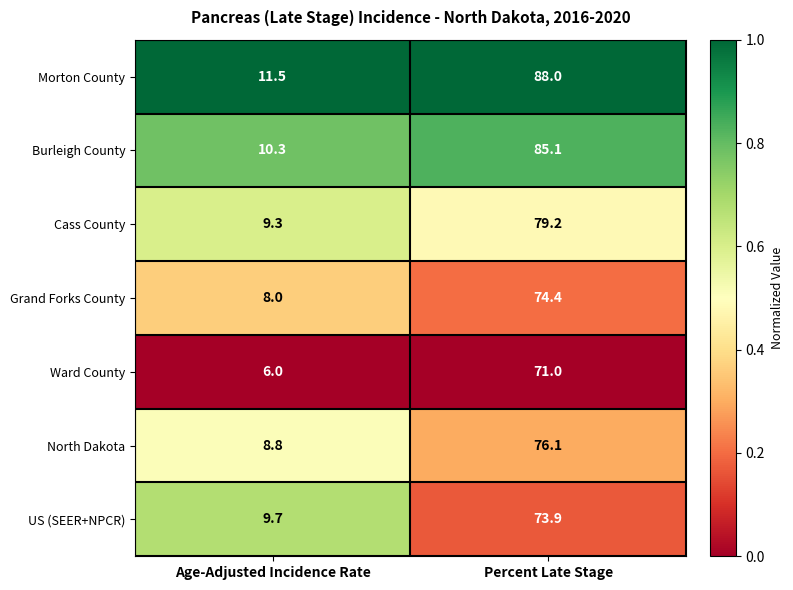

Between Age-Adjusted Incidence Rate and Percent Late Stage, which series saw the biggest shift?

Morton County